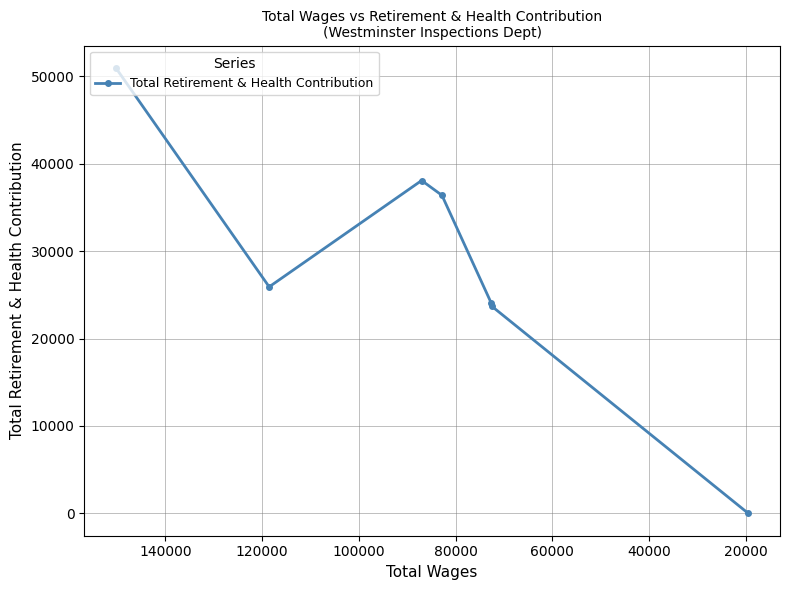

What is the value of the 1st point from the left?

50959